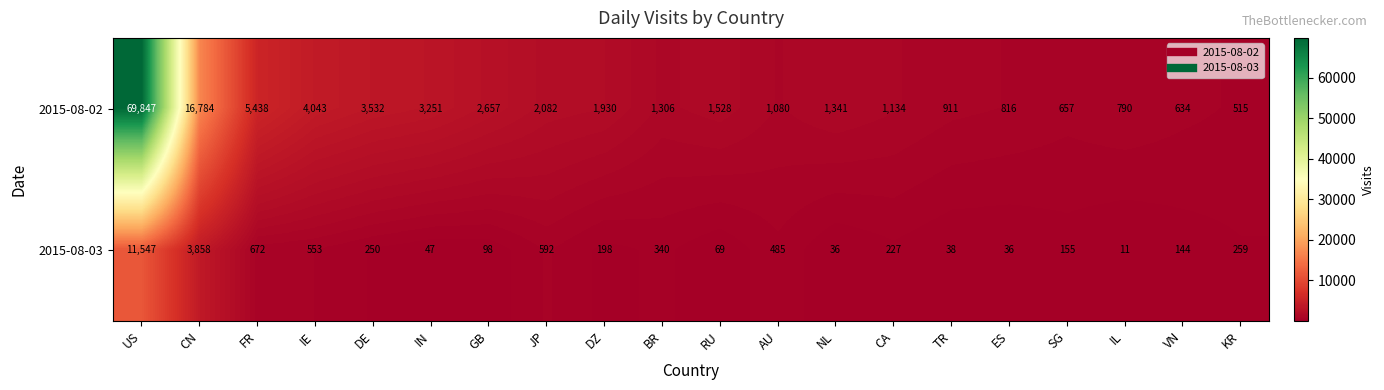

At which label is 2015-08-02 closest to 35181?

CN